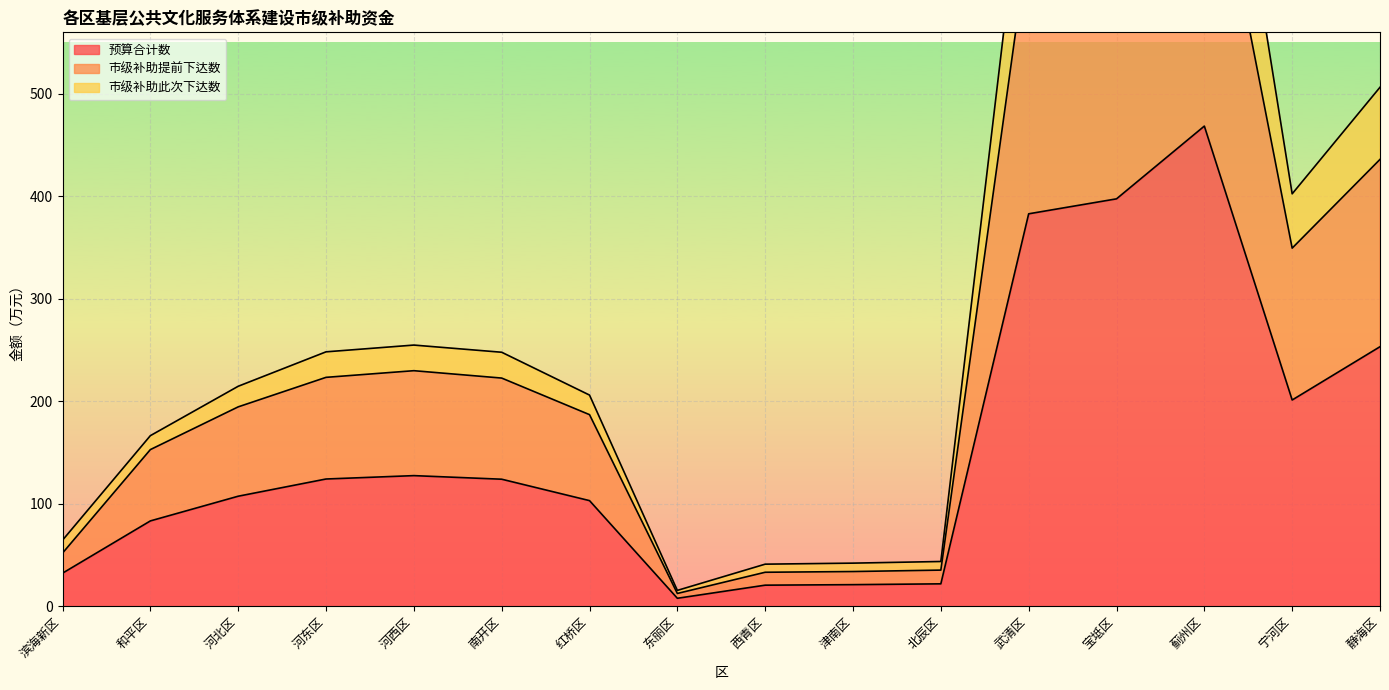

Between 河西区 and 宝坻区, which series saw the biggest shift?

市级补助此次下达数